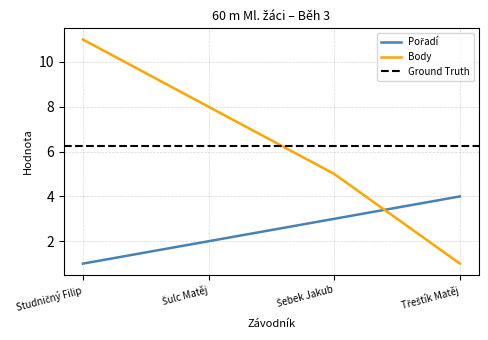

Between Šulc Matěj and Třeštík Matěj, which series saw the biggest shift?

Body